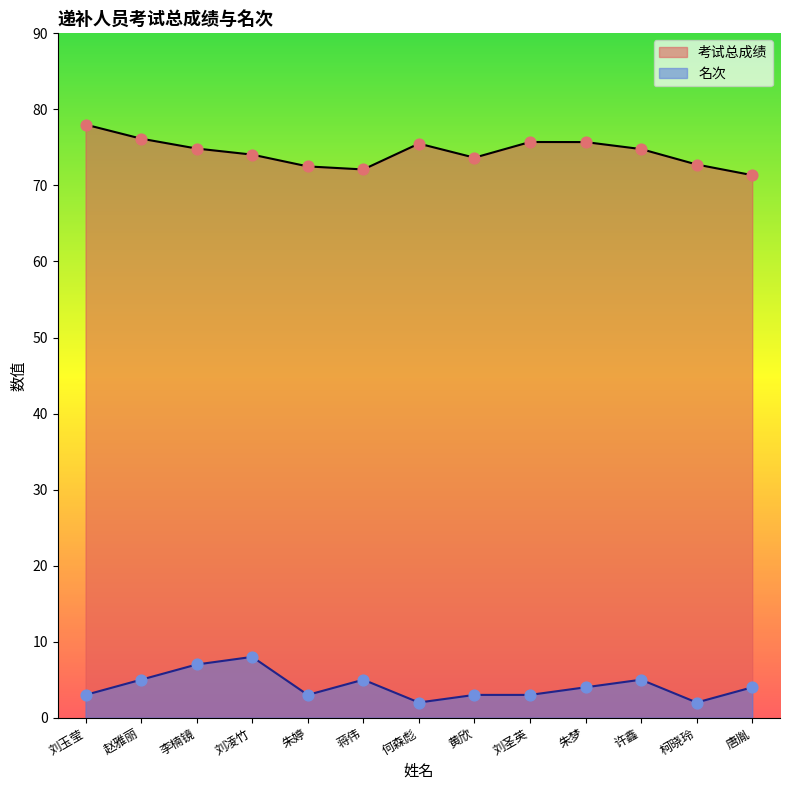

Is the value of 名次 at 唐胤 greater than the value of 考试总成绩 at 刘圣英?

No